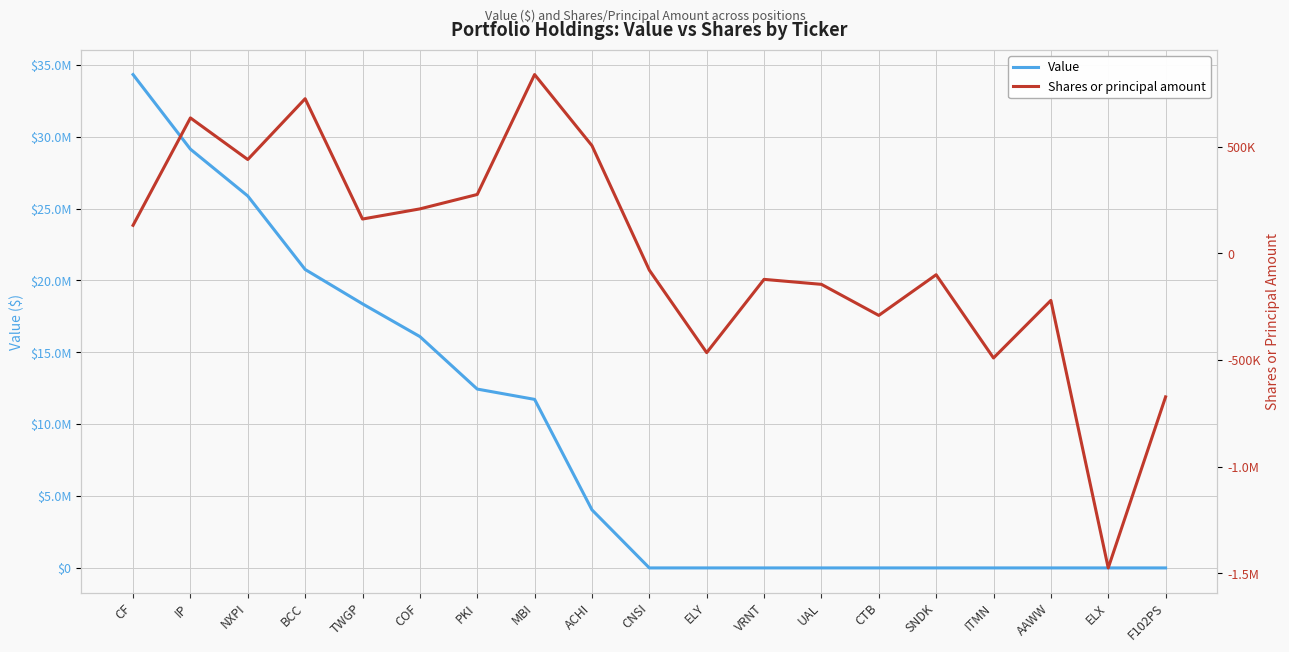

The value of Shares or principal amount at ELX is -1473931. True or false?

True